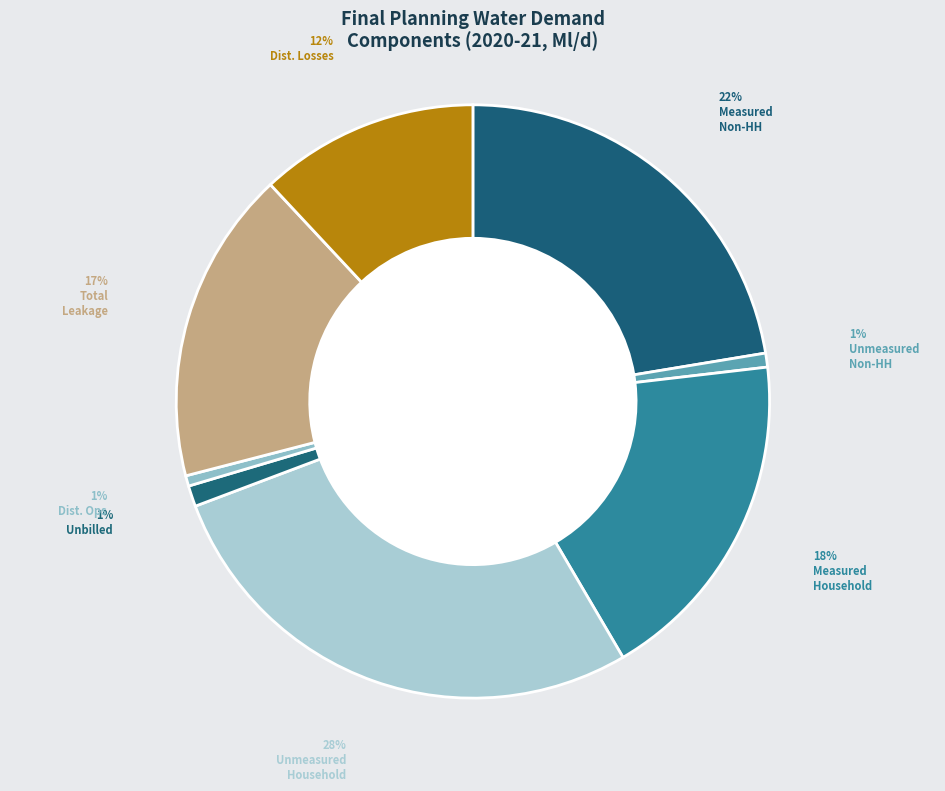

Count the number of slices in the pie.

8